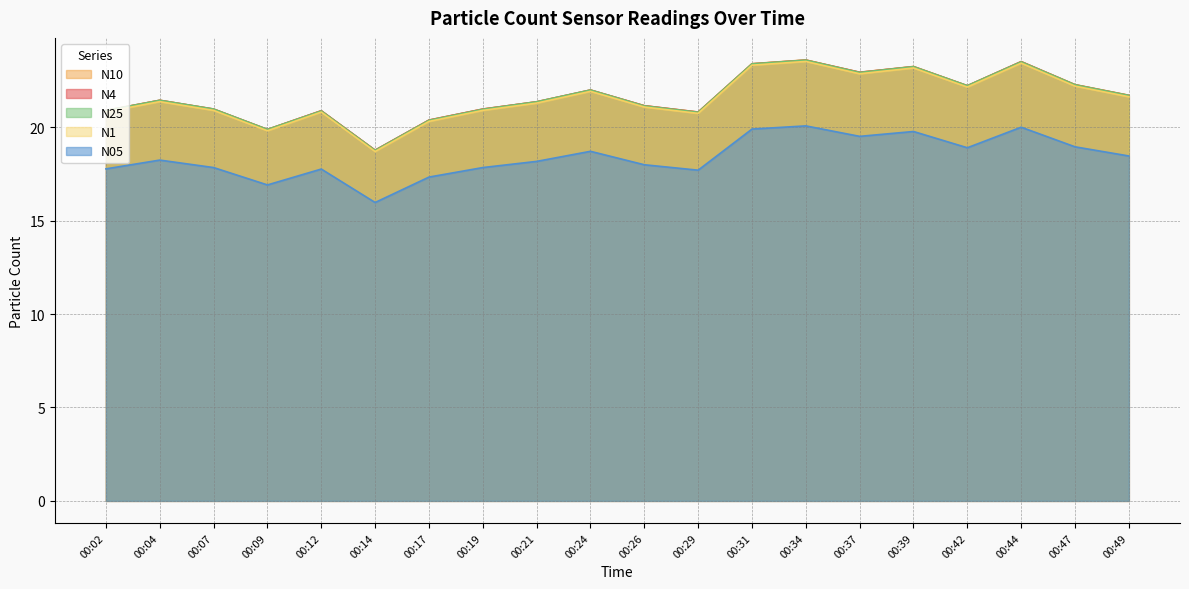

True or false: N05 and N25 intersect in this chart.

False